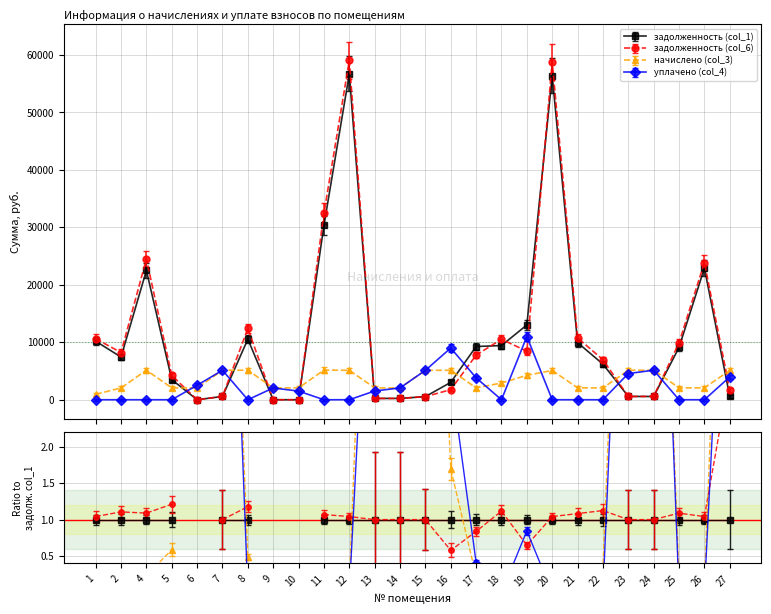

Where is задолженность (col_1) nearest to the value 28349?

11